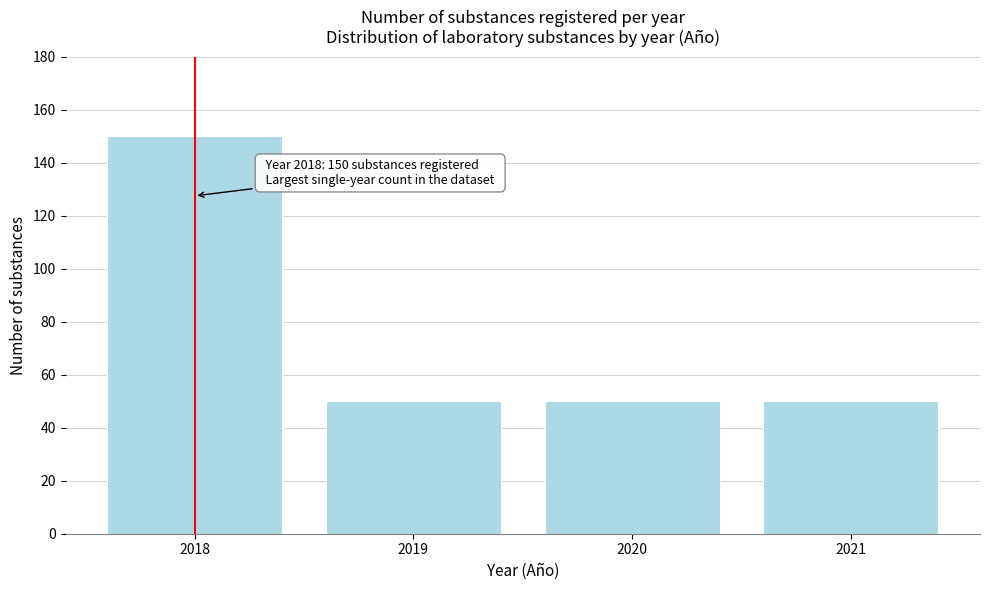

Reading left to right, extract all data points from this chart.

2018=150	2019=50	2020=50	2021=50